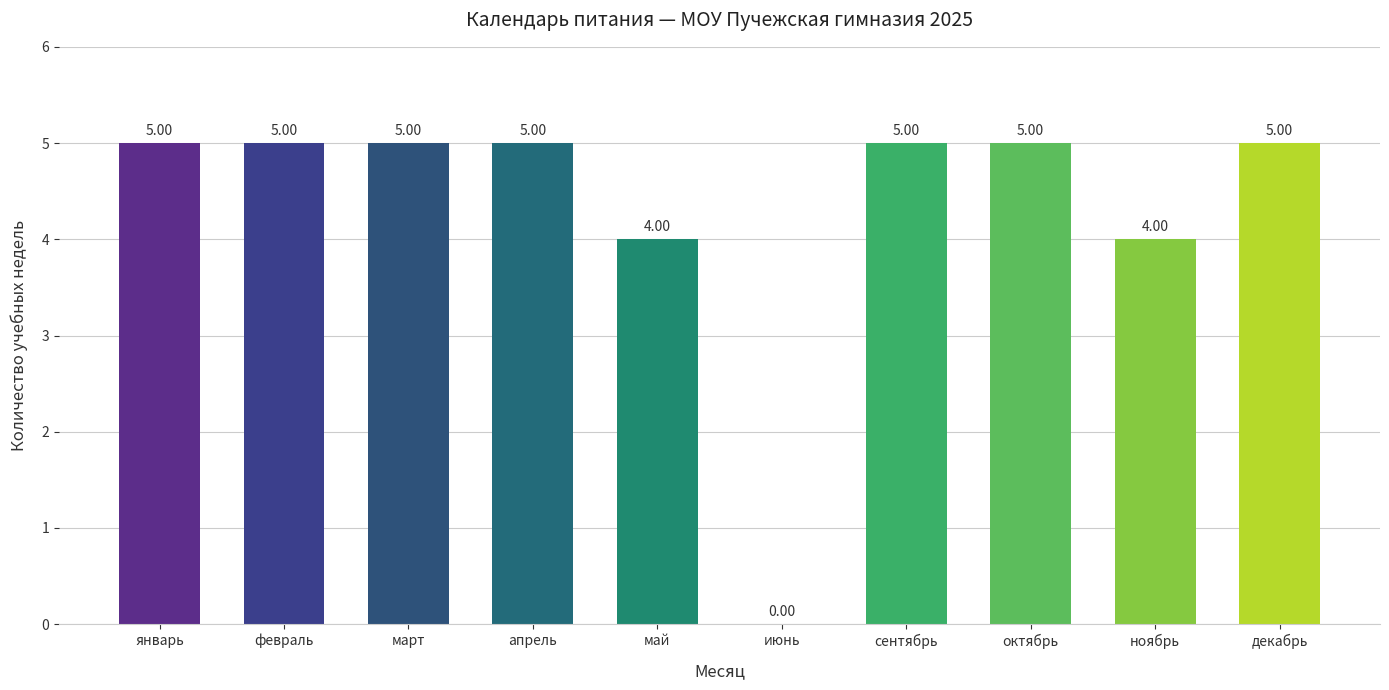

Read the value at апрель.

5